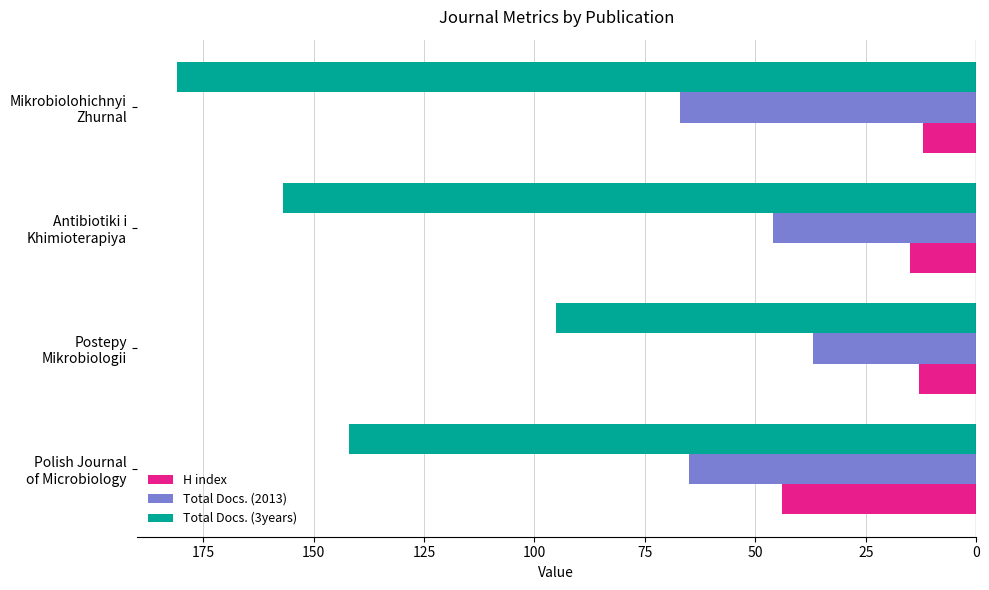

How many series are shown in this chart?

3